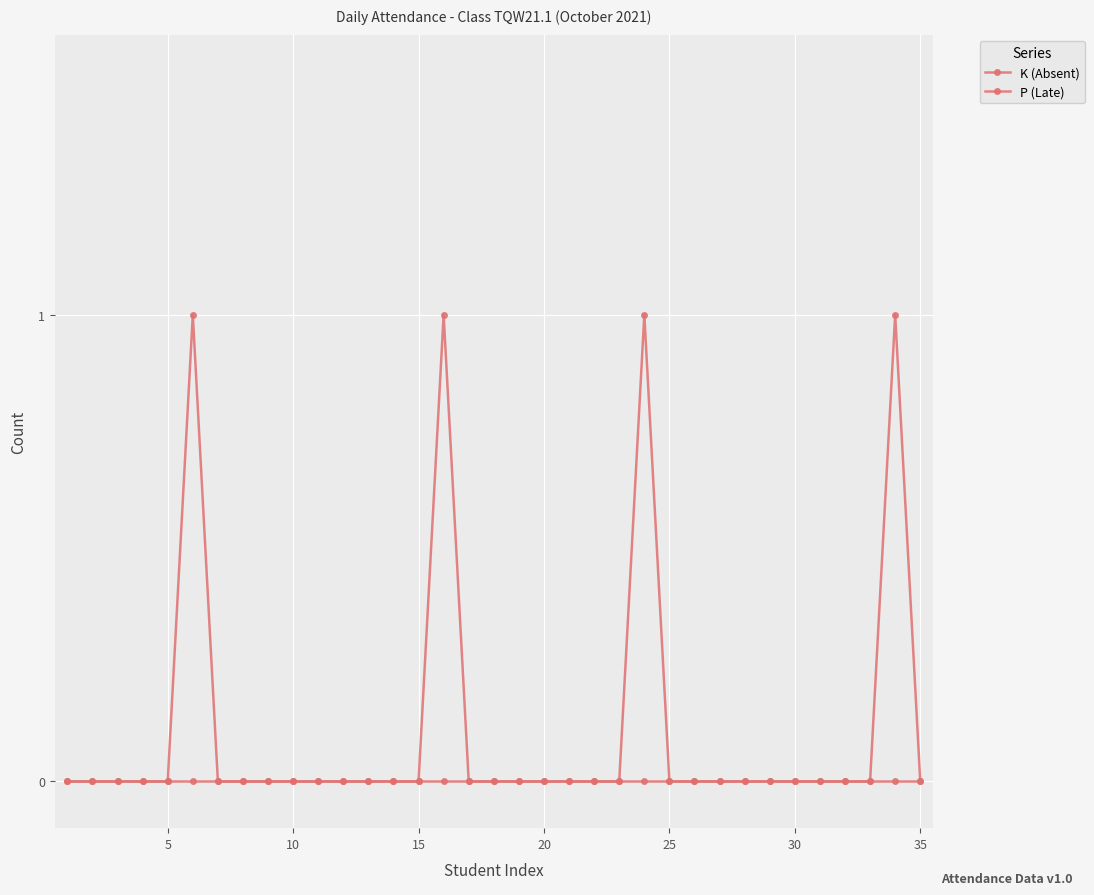

Does the chart display data point markers on the line(s)?

Yes